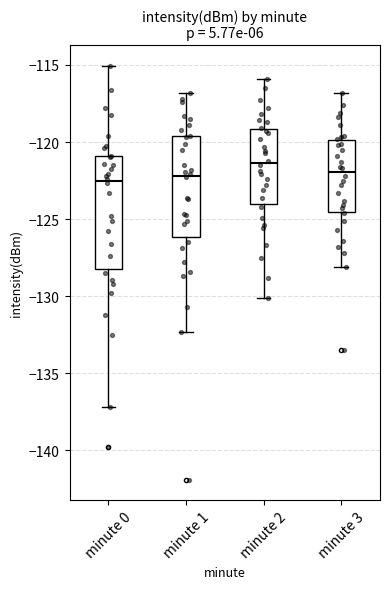

Comparing the boxes themselves (not the whiskers), which one is the tallest?

minute 0